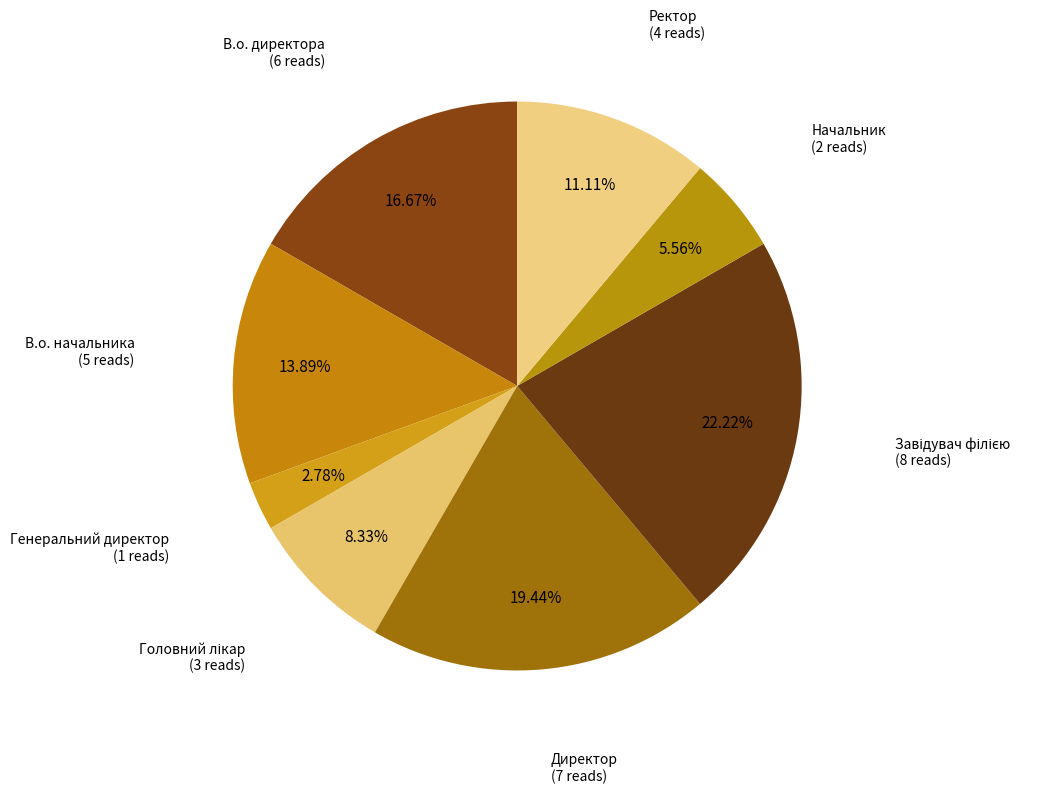

Combined, do В.о. начальника and В.о. директора account for over 50%?

No